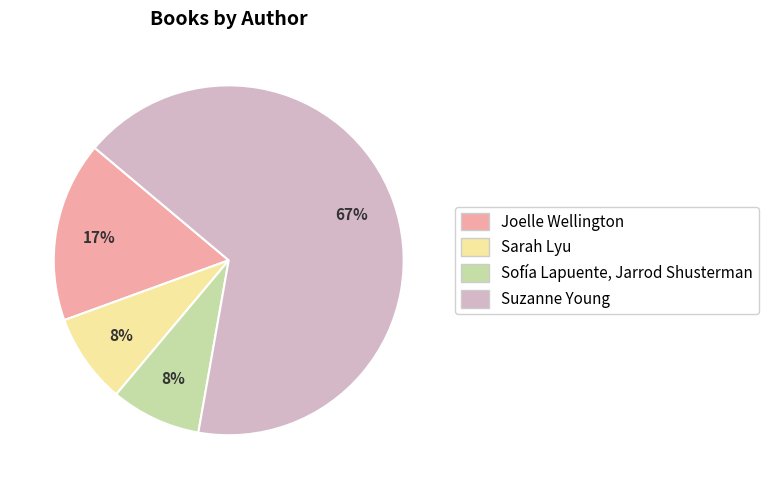

What is the ratio of the value at Sarah Lyu to the value at Joelle Wellington?

0.5